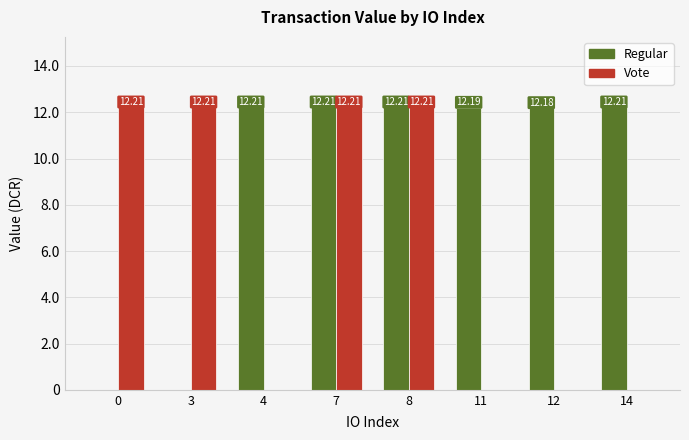

What is the sum of the Vote values at 0 and 7?

24.4